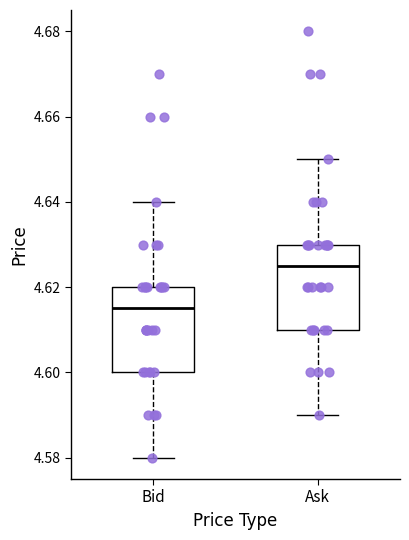

Which box's median line is the lowest?

Bid